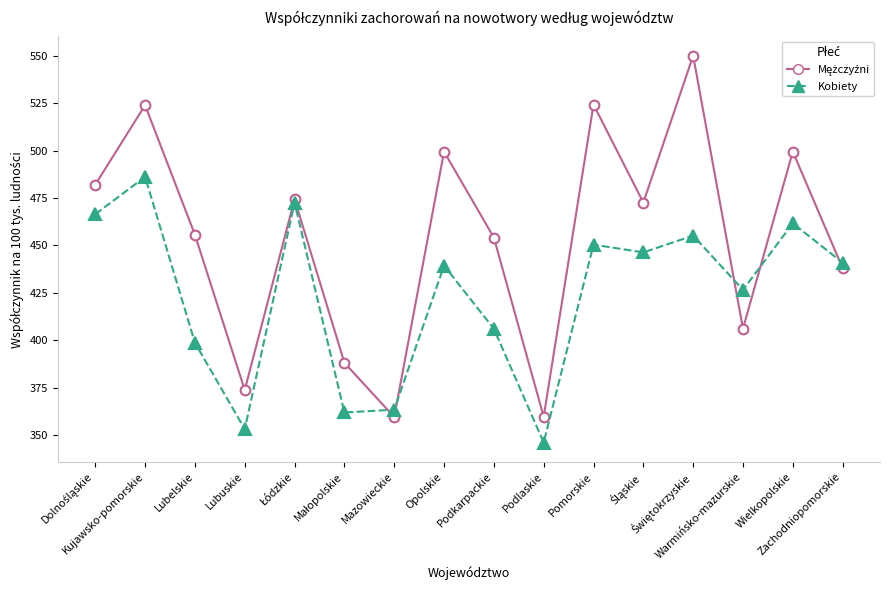

What is the spread (max minus min) of values at Pomorskie?

73.7